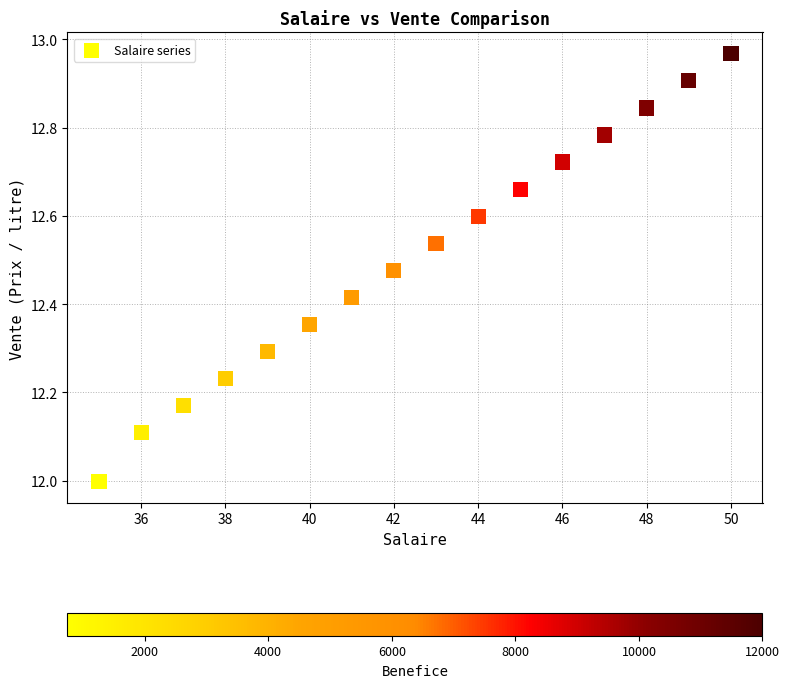

What is the range of Y values (max minus min)?

1.0